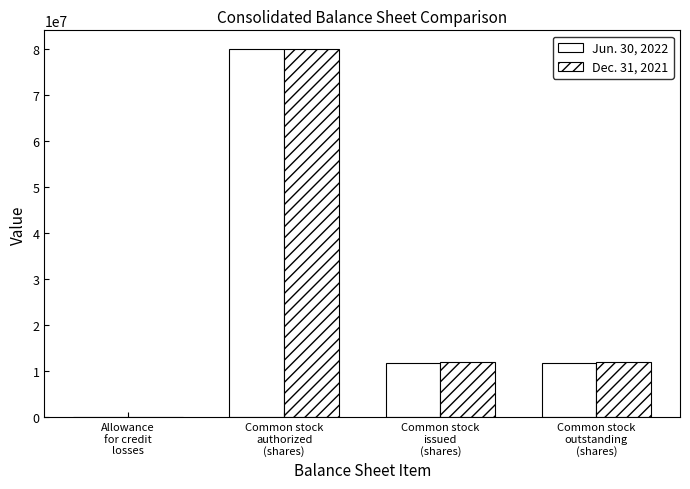

What is the label of the 3rd bar from the left?

Common stock
issued
(shares)